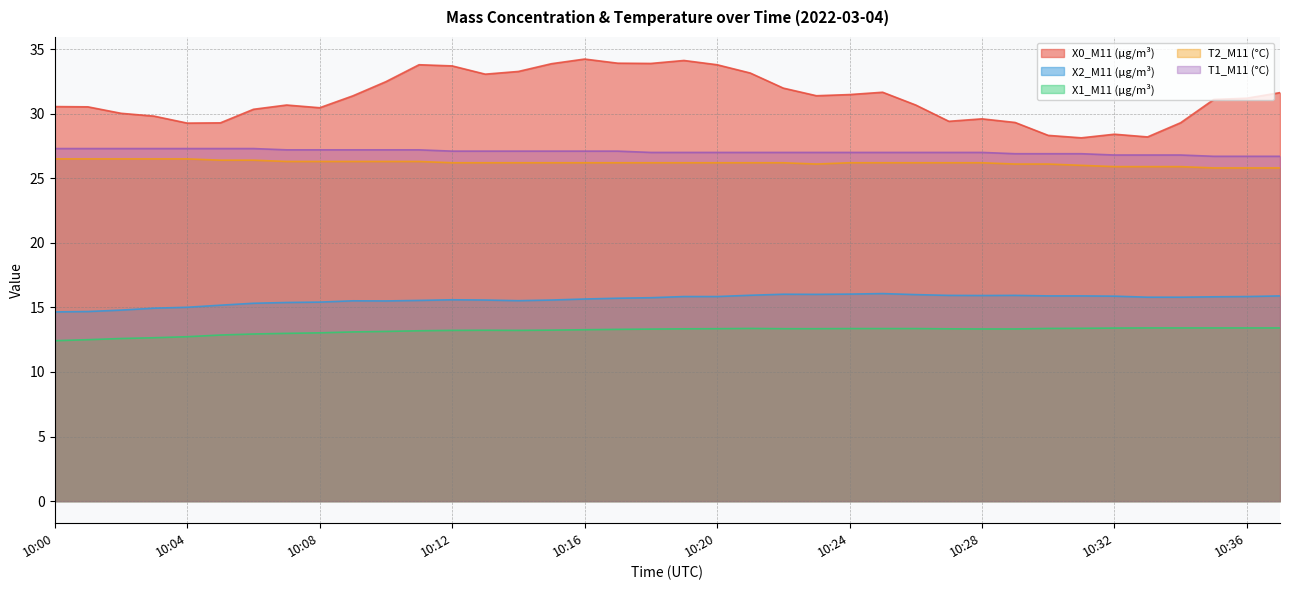

What is the spread (max minus min) of values at 10:01?

18.0